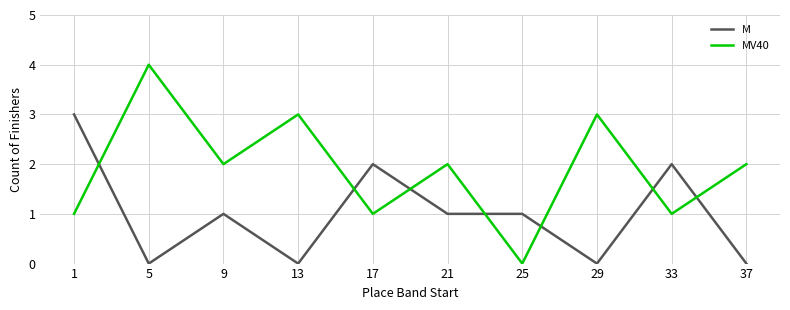

The value of M at 17 is 1. True or false?

False